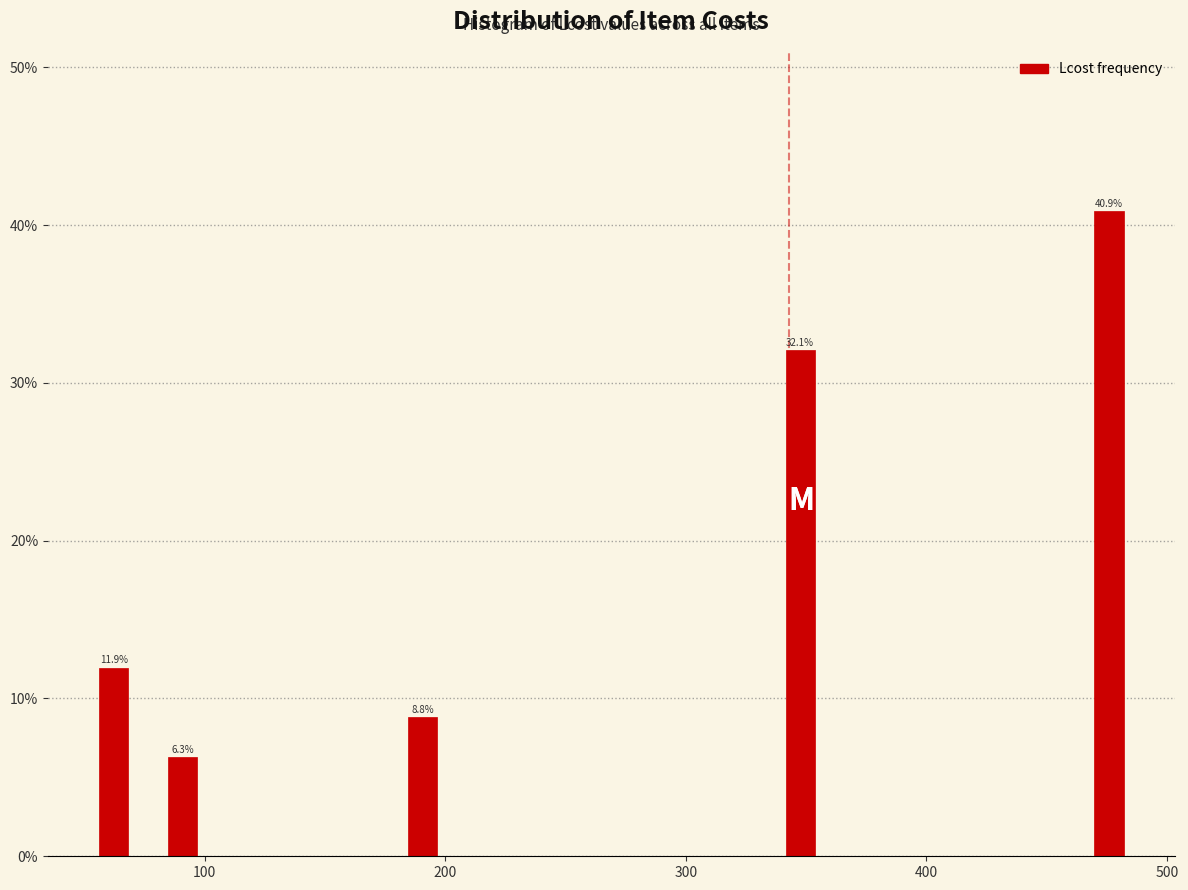

Around what value on the x-axis is the tallest bar? Give the approximate position of its centre, as read against the axis.

480